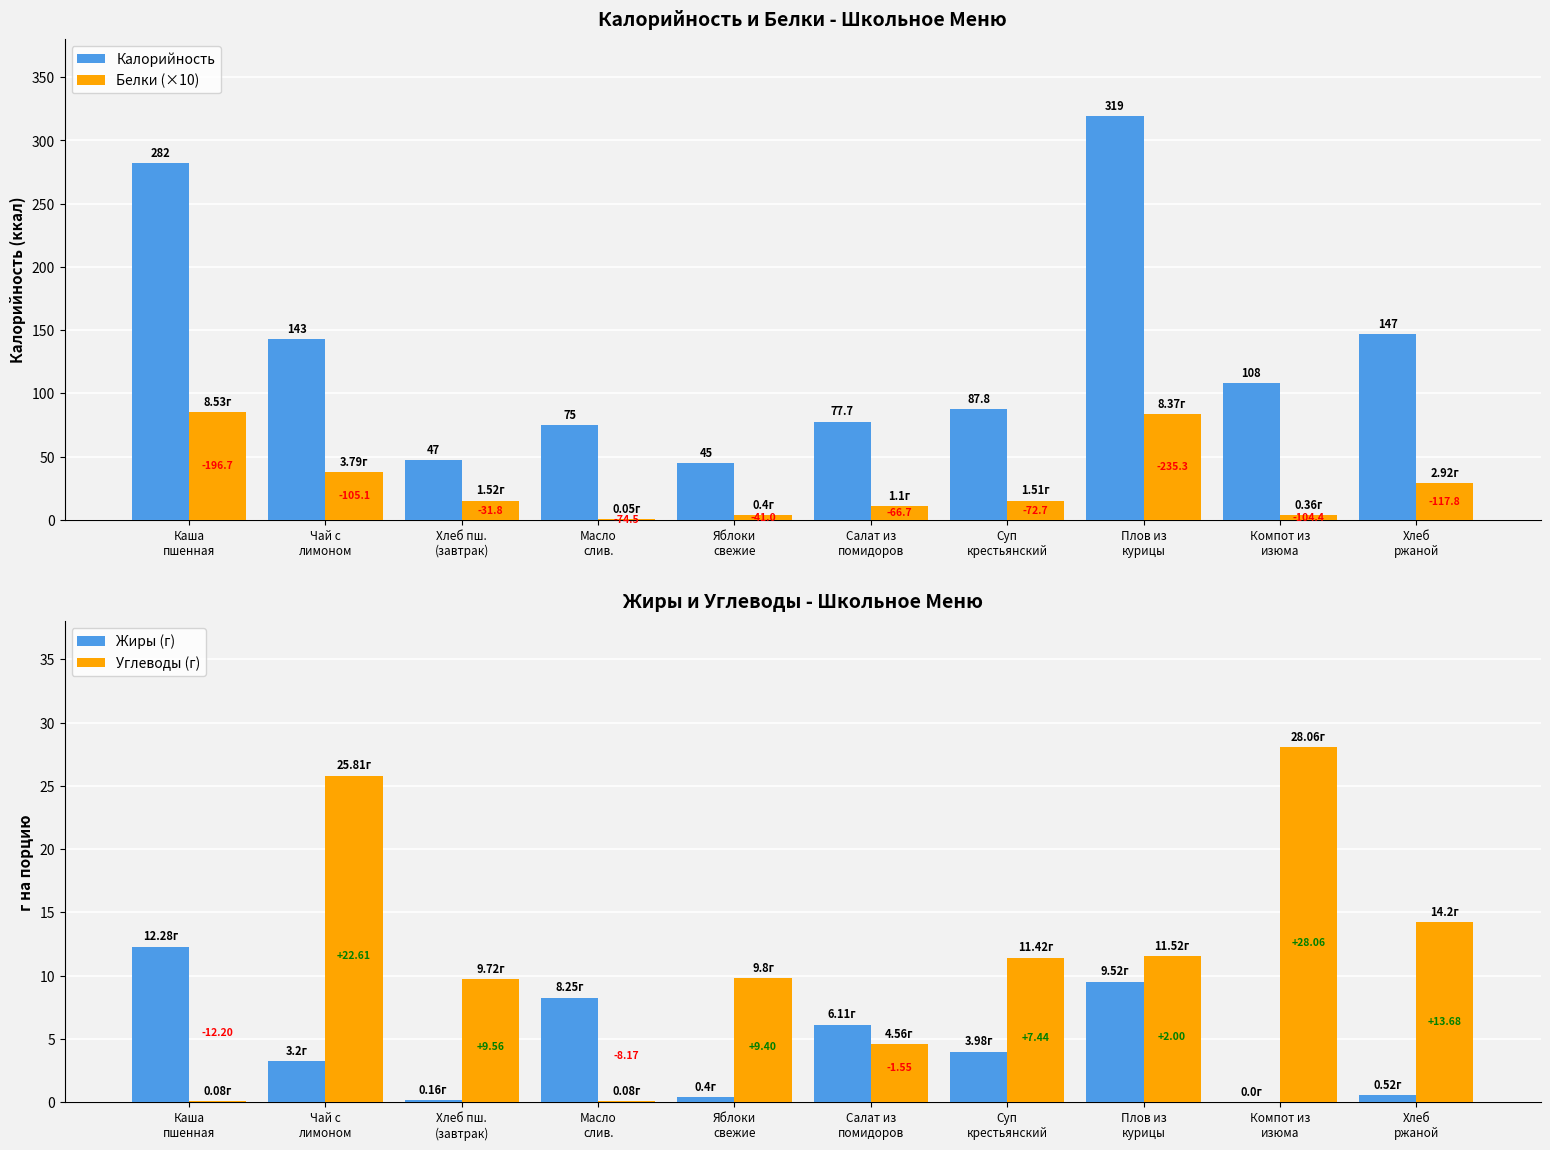

What is the label of the 5th bar from the right?

Салат из
помидоров